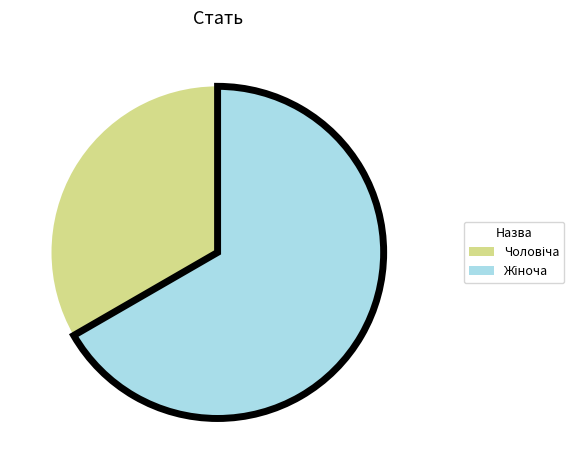

Does any single category account for the majority?

Yes